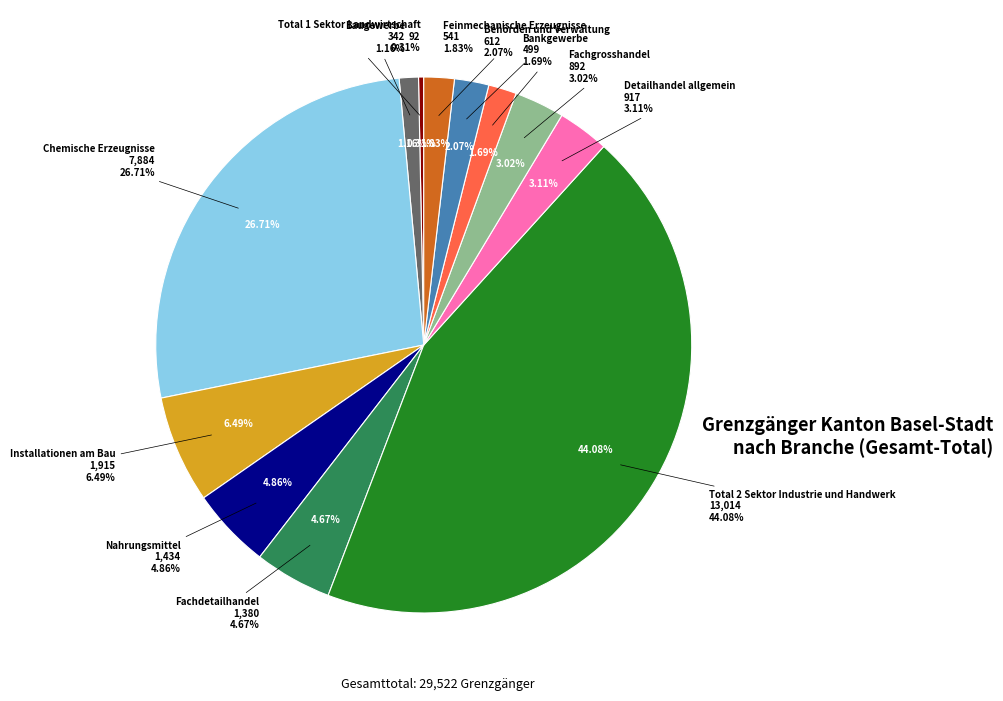

Combined, what portion of the pie is Total 2 Sektor Industrie und Handwerk and Nahrungsmittel?

48.9%